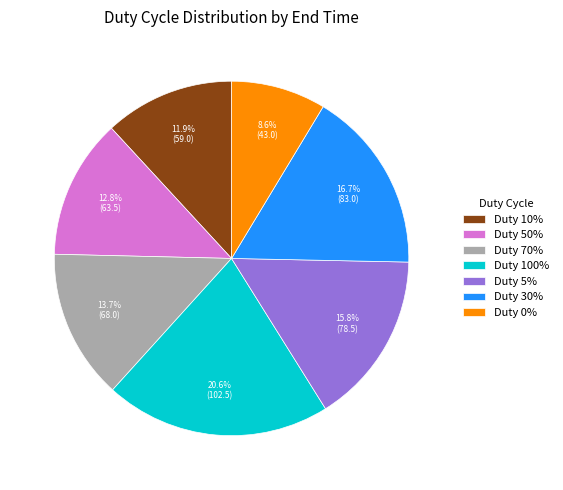

To the nearest percent, what is the difference between the largest and smallest slice percentages?

12%